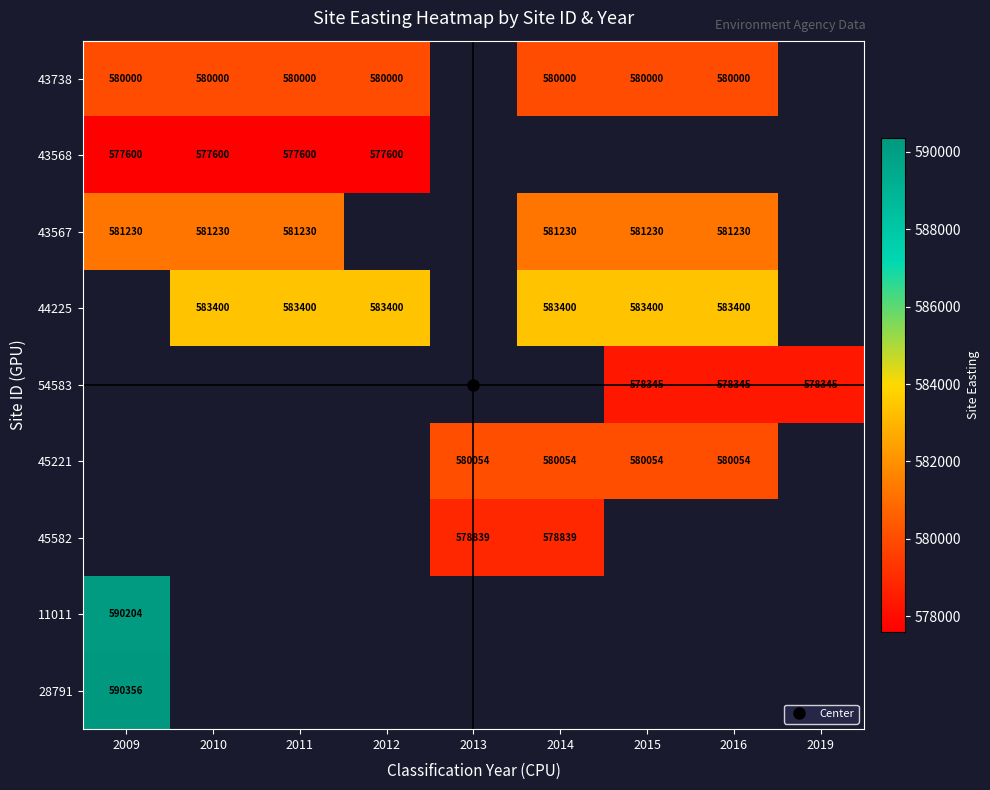

What is the maximum value shown in the chart?

590356.0